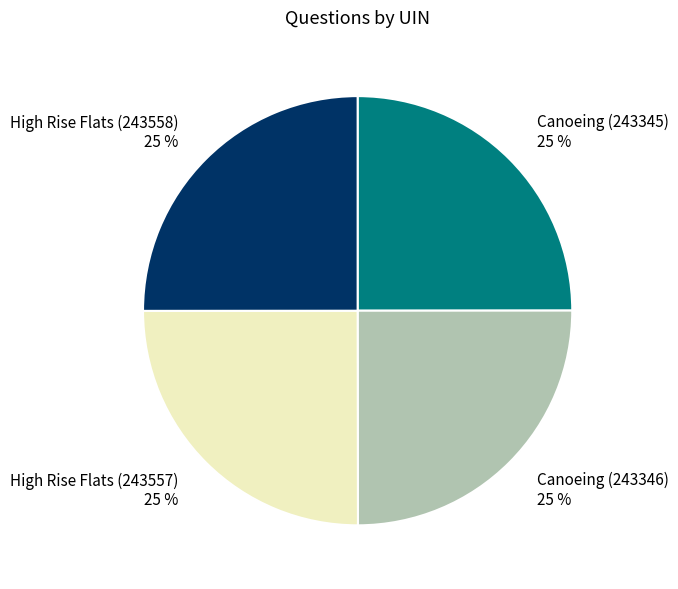

Does any single category account for the majority?

No